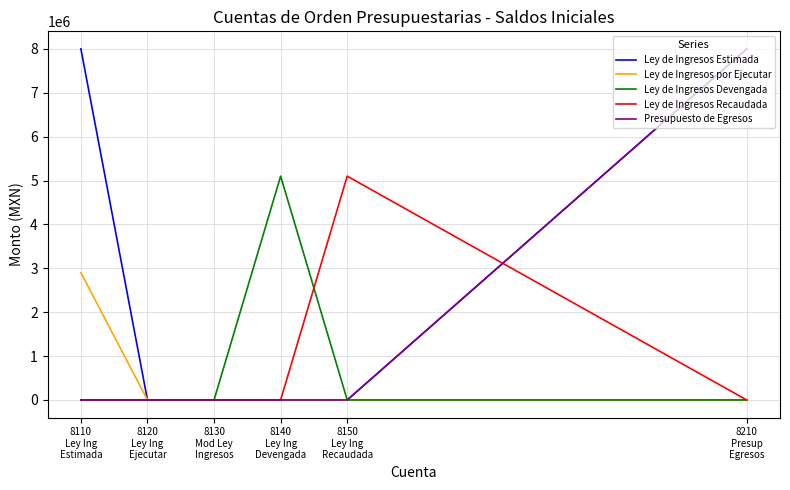

What is the highest value of the Presupuesto de Egresos series?

7998600.2